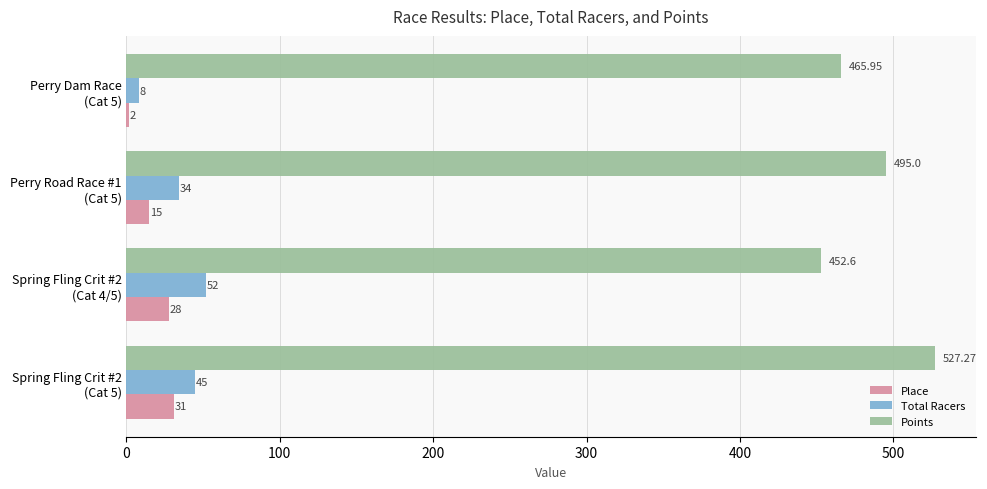

What is the greatest value displayed?

527.3